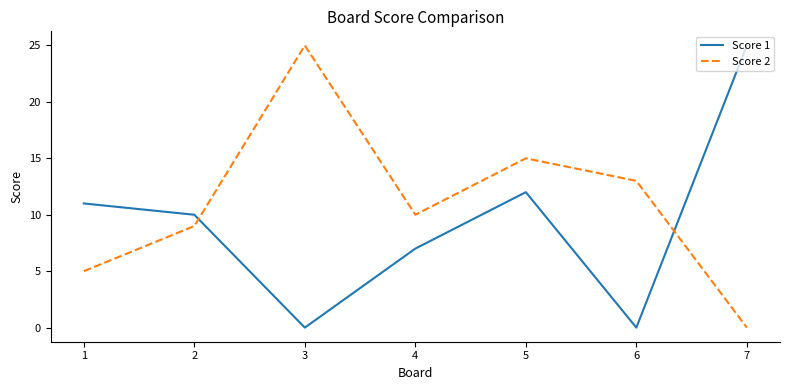

Which series changed the most between 3 and 4?

Score 2